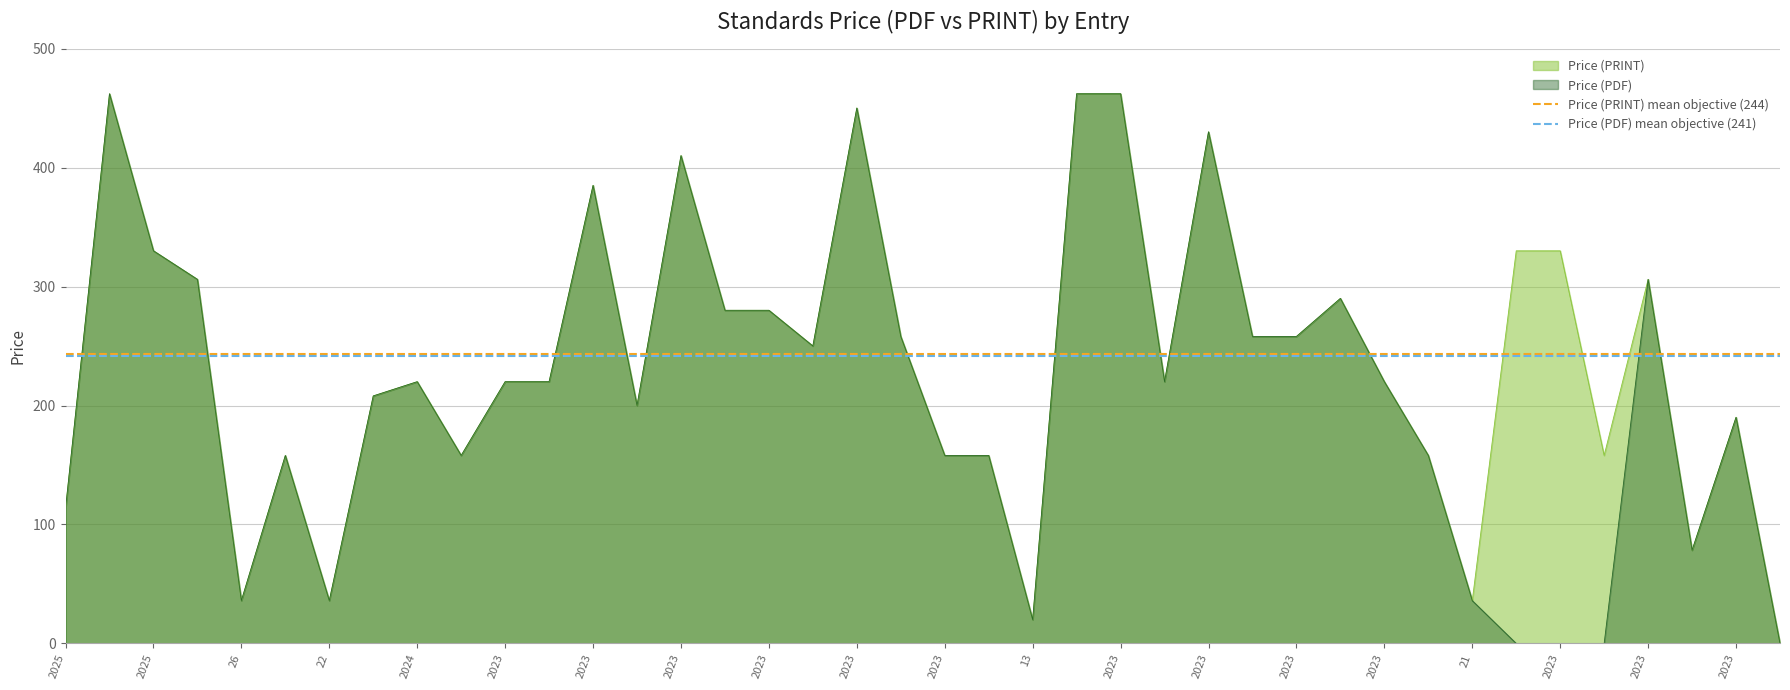

Which has a higher value, 2025 or 2025?

2025